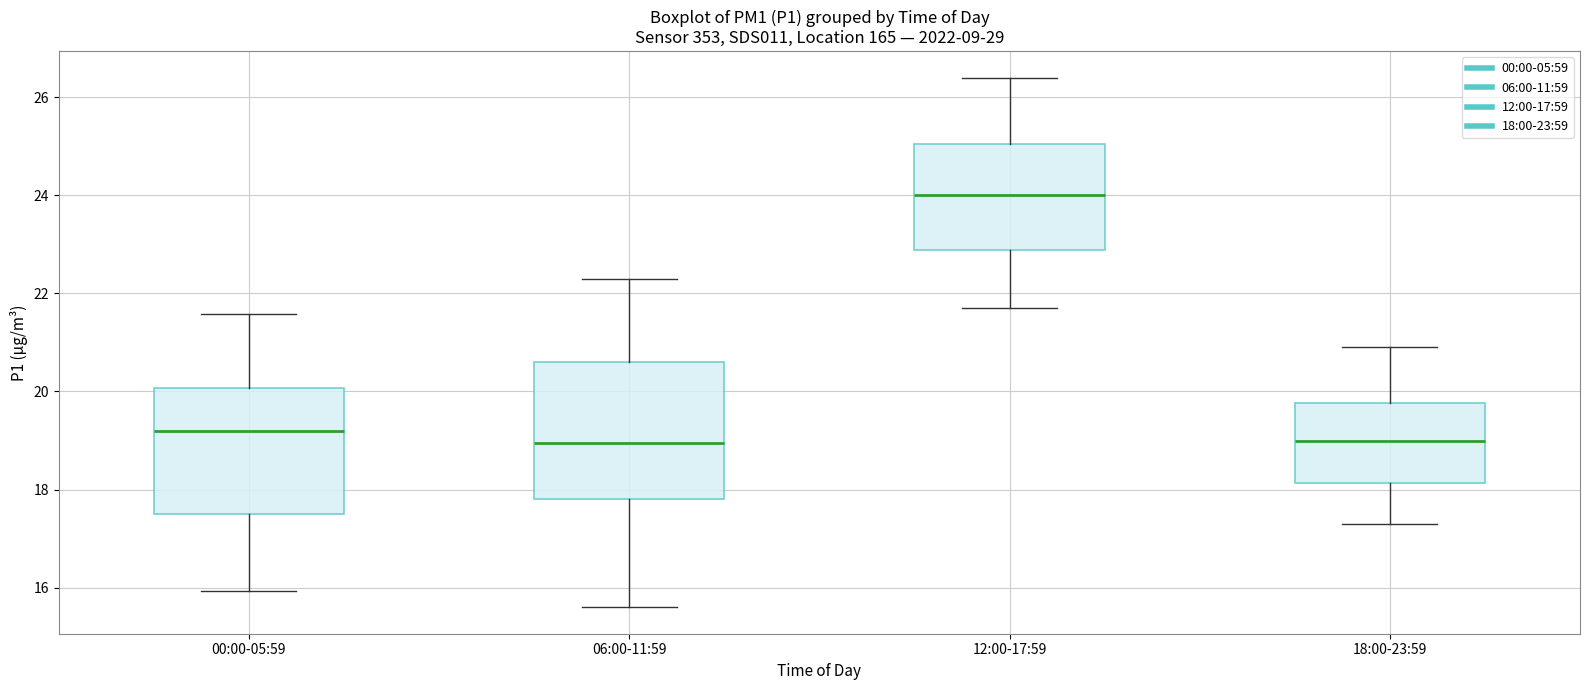

Where does the upper whisker of the box for 18:00-23:59 end on the y-axis? The values are not printed on the chart, so give them approximately, as read against the axis.

21.0